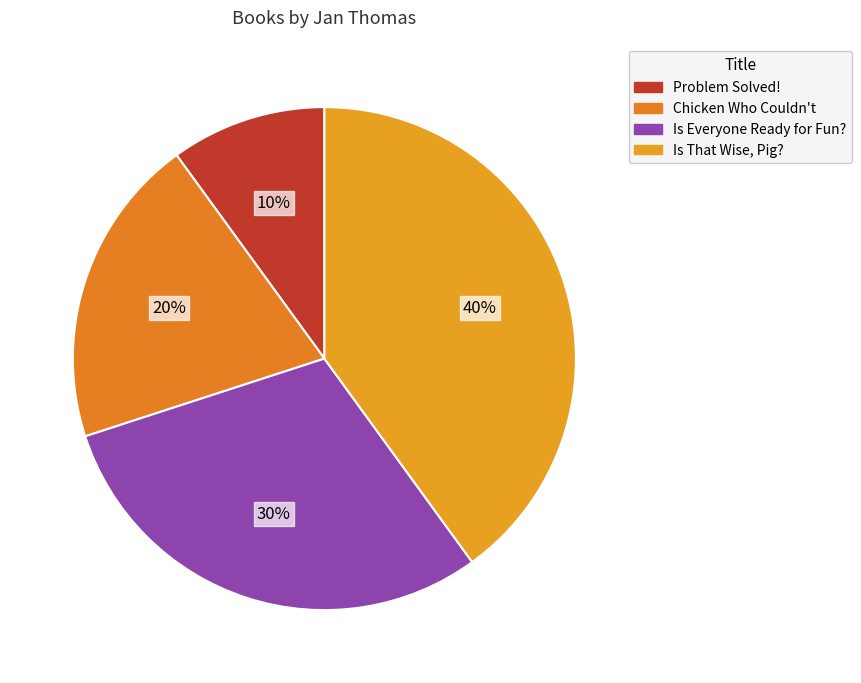

Count the number of slices in the pie.

4